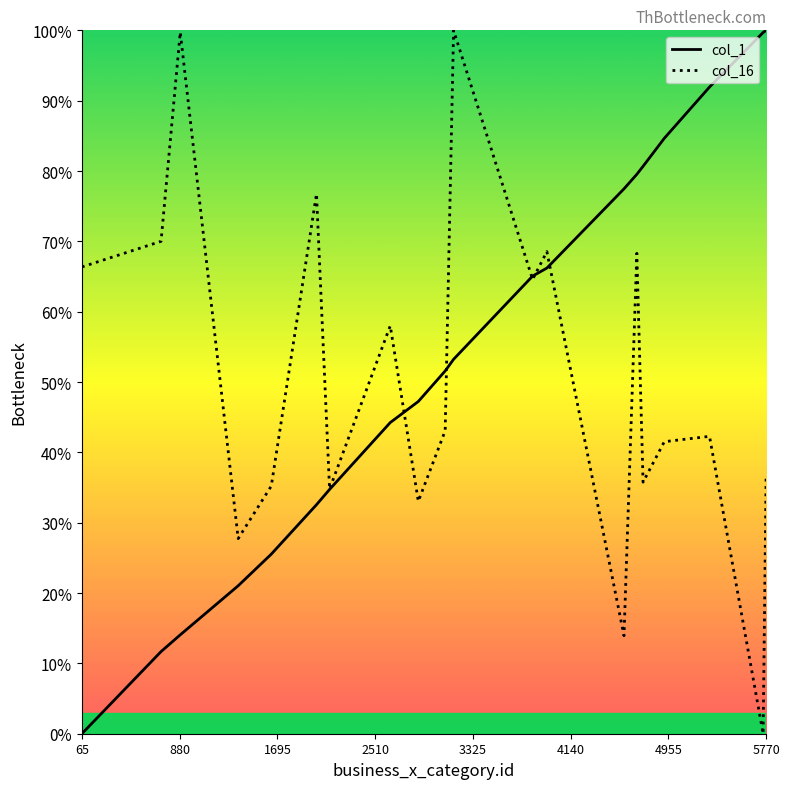

How many times do col_1 and col_16 cross each other?

5